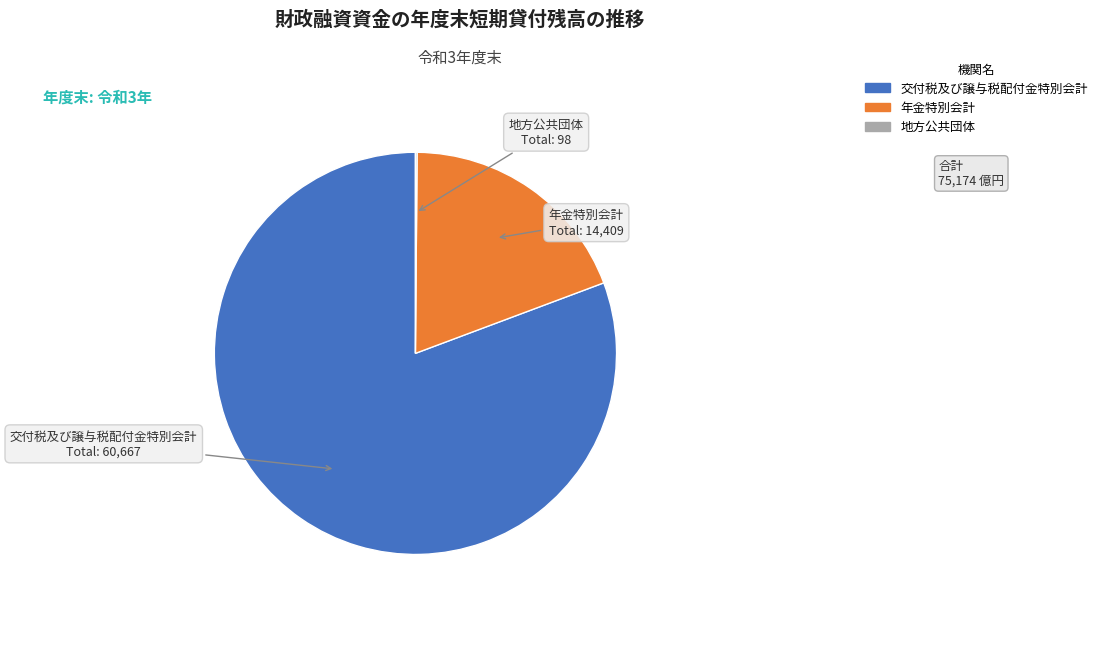

Which category has the biggest portion of the pie?

交付税及び譲与税配付金特別会計